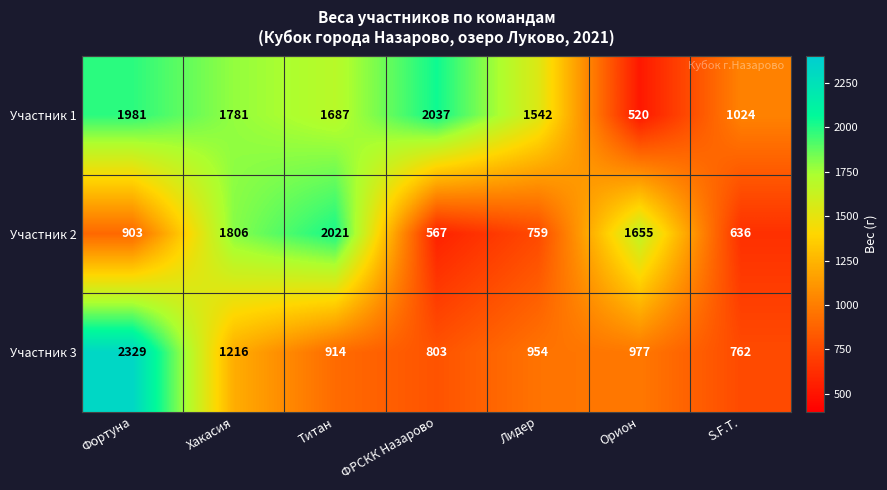

What is the spread (max minus min) of values at Титан?

1107